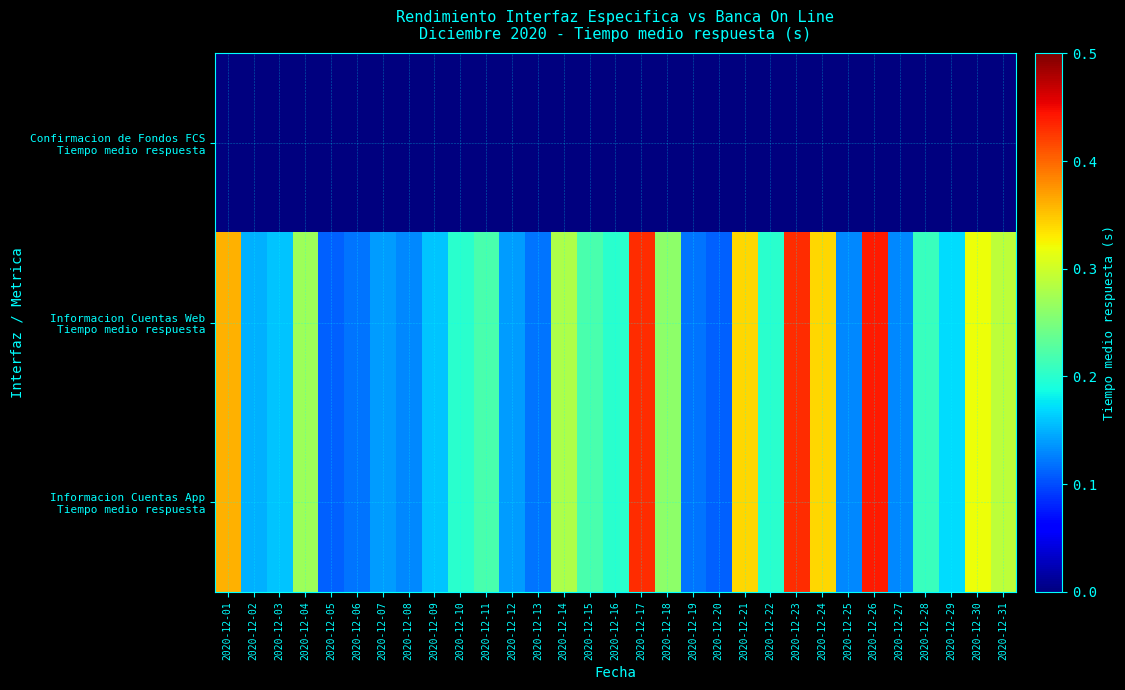

Which has a higher value, 2020-12-15 or 2020-12-25?

2020-12-15